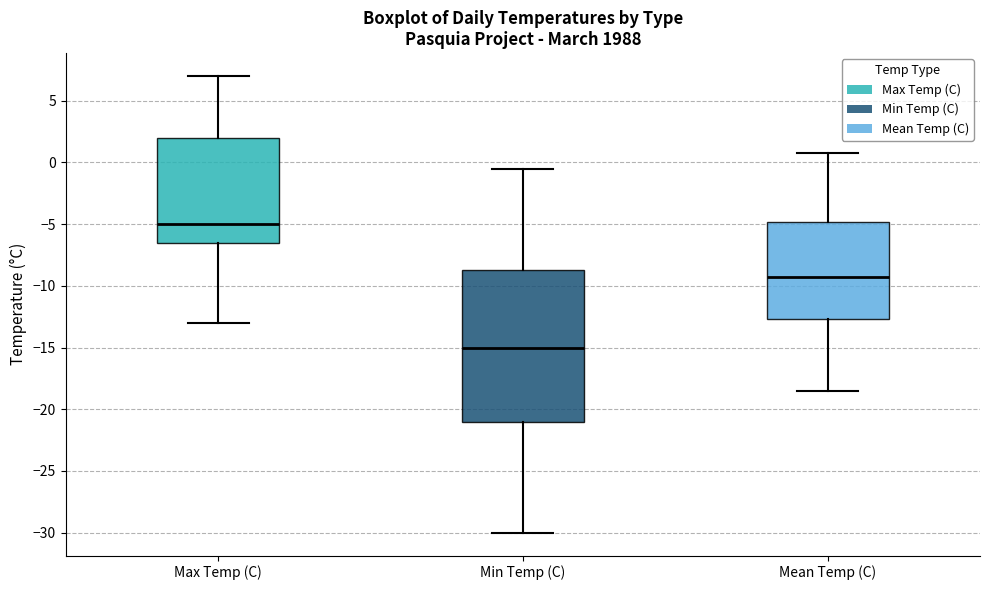

Which box has the lowest median line?

Min Temp (C)